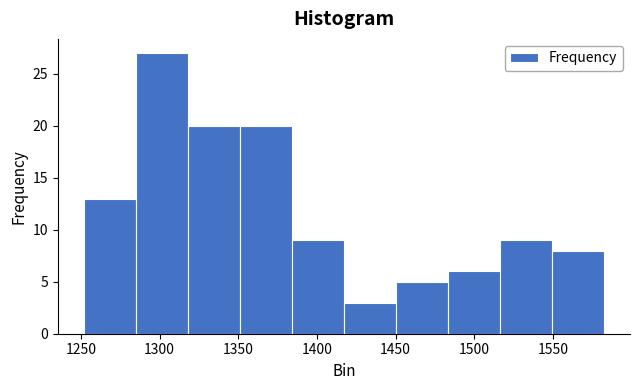

Which range on the x-axis has the tallest bar?

1285 to 1320